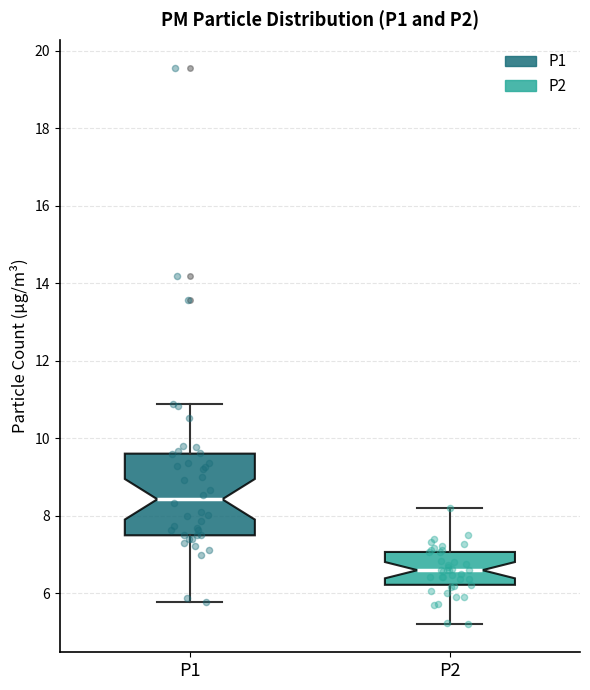

Reading left to right, transcribe this box plot: for each box, give where its median line is, the range the box spans, and where its two whiskers end, as read against the y-axis. The values are not printed on the chart, so give them approximately, as read against the axis.

P1: median 8.4, box 7.6 to 9.6, whiskers 5.8 to 11.0
P2: median 6.6, box 6.2 to 7.0, whiskers 5.2 to 8.2